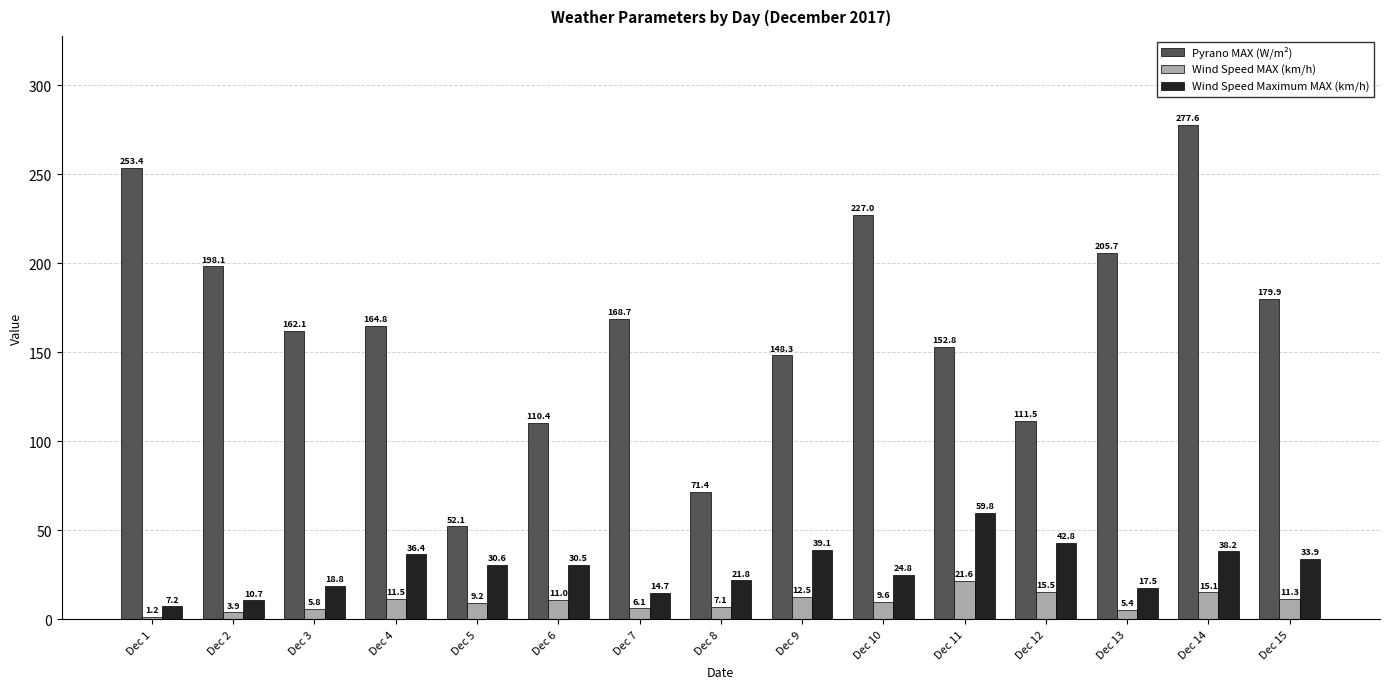

What is the minimum value shown in the chart?

1.2